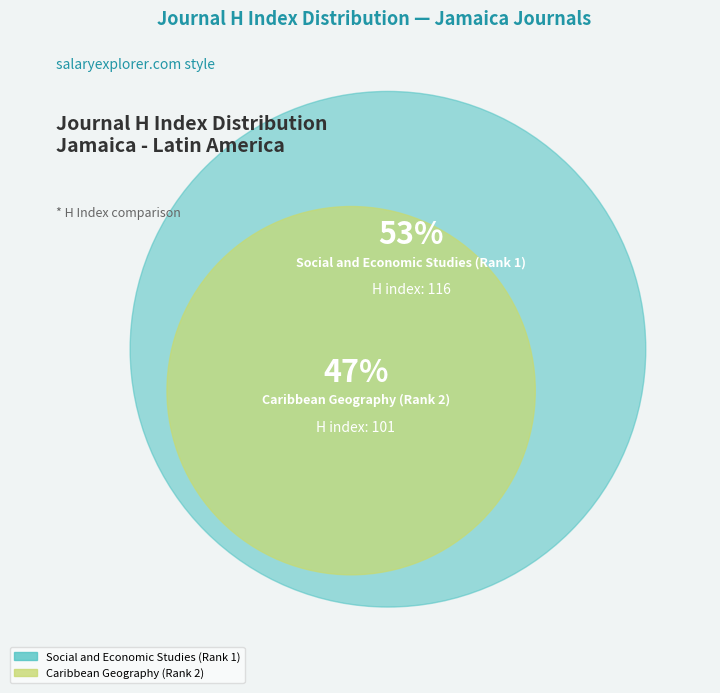

Is it true that Social and Economic Studies (Rank 1) is 48% of the pie?

False